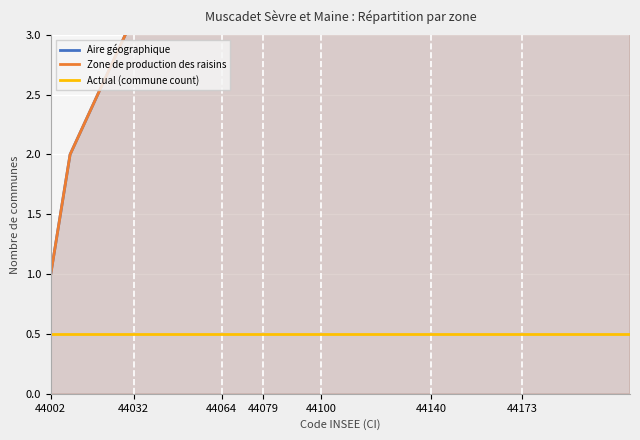

What is the maximum value shown in the chart?

20.0